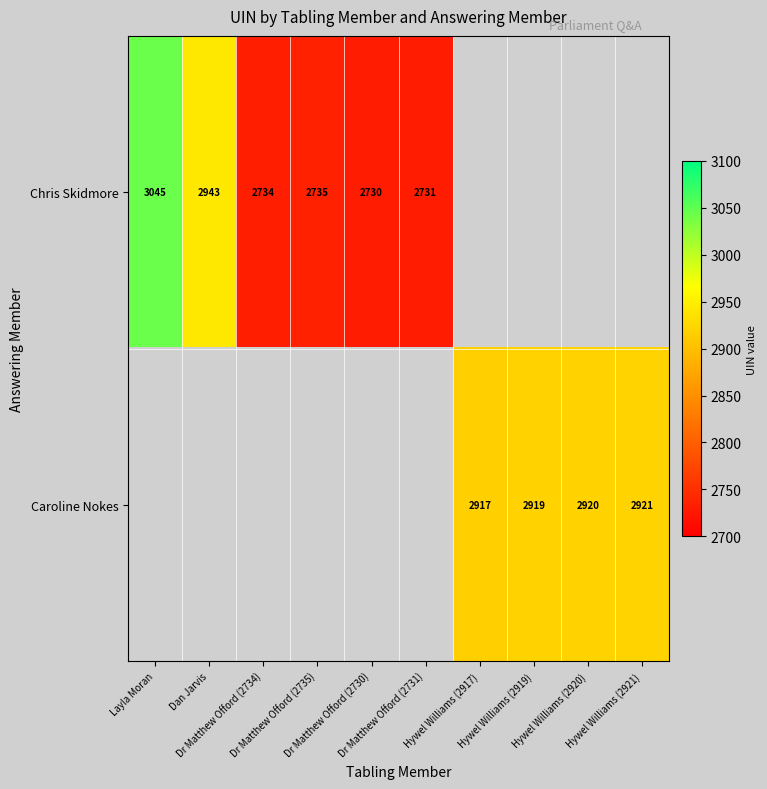

What value does the Chris Skidmore series have at Dr Matthew Offord (2730)?

2730.0